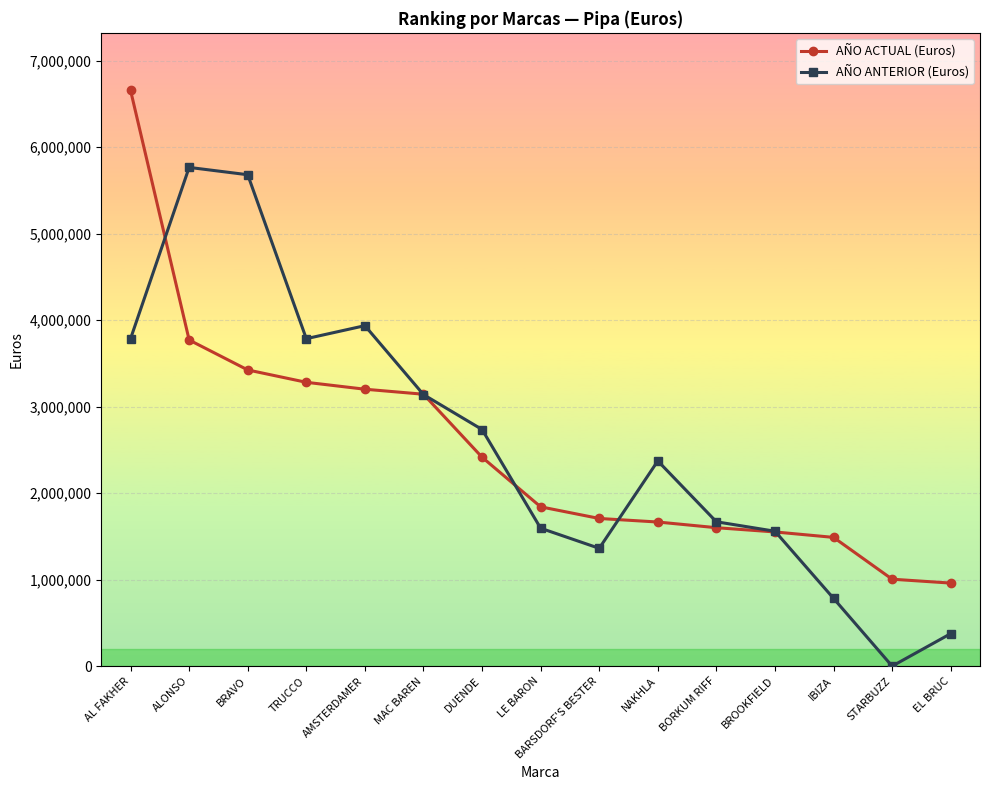

What is the sum of the AÑO ACTUAL (Euros) values at BARSDORF'S BESTER and EL BRUC?

2668010